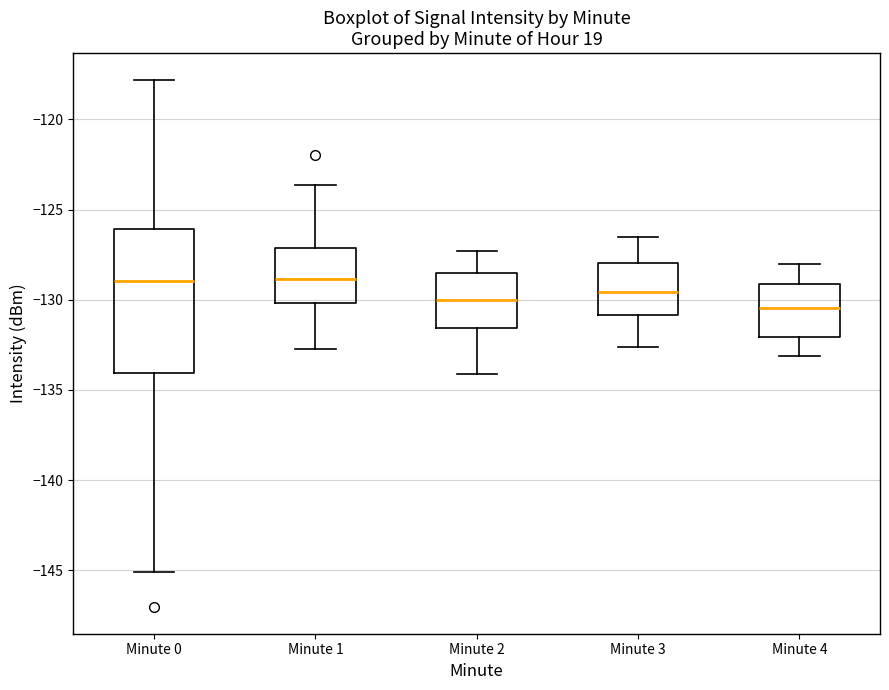

Where does the median line of the box for Minute 1 sit on the y-axis? The values are not printed on the chart, so give them approximately, as read against the axis.

-129.0